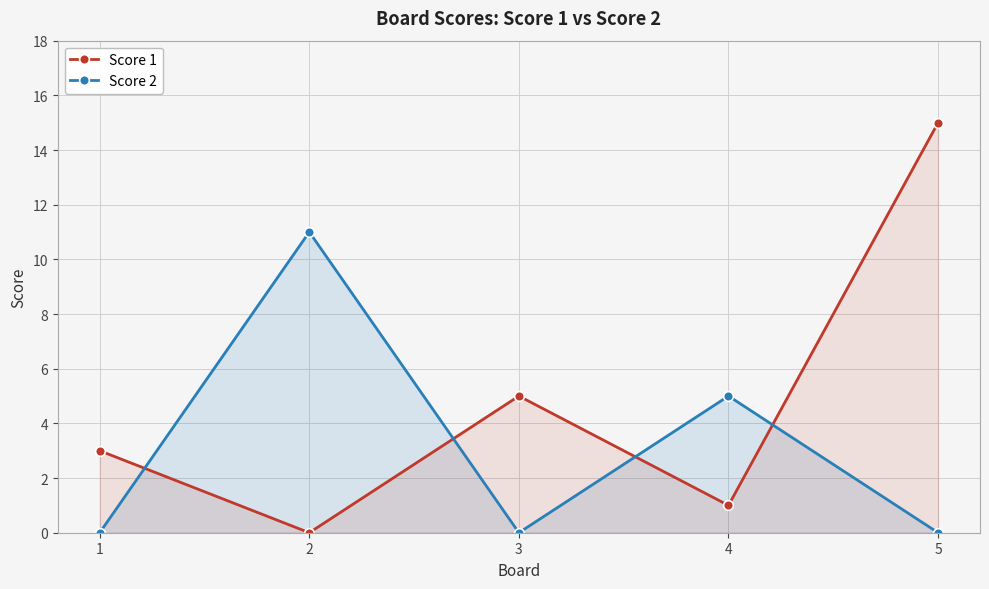

Where does the Score 1 series first go above 3?

3